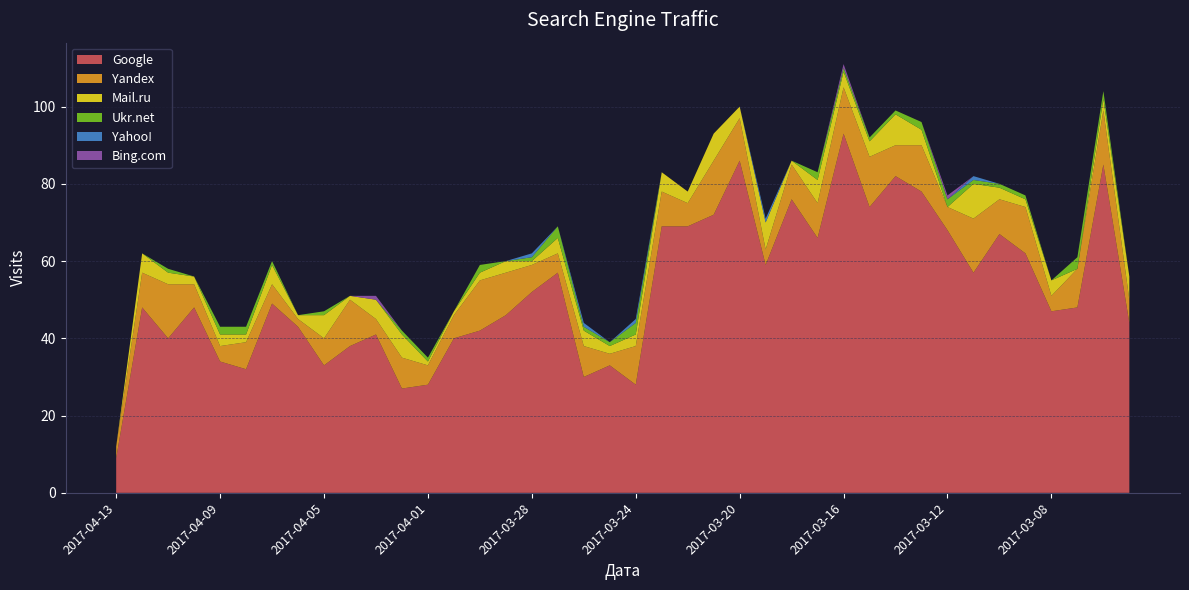

Reading left to right, what are all the values shown in this chart?

Google: 9	48	40	48	34	32	49	43	33	38	41	27	28	40	42	46	52	57	30	33	28	69	69	72	86	59	76	66	93	74	82	78	68	57	67	62	47	48	85	44
Yandex: 3	9	14	6	4	7	5	2	7	12	4	8	5	6	13	11	7	5	8	3	10	9	6	14	11	4	9	9	12	13	8	12	6	14	9	12	4	10	14	6
Mail.ru: 0	5	3	2	3	2	5	1	6	1	5	6	1	1	2	3	1	4	4	2	3	5	3	7	3	7	1	6	4	4	8	4	0	9	3	2	4	0	3	6
Ukr.net: 0	0	1	0	2	2	1	0	1	0	0	1	1	0	2	0	1	3	1	1	3	0	0	0	0	0	0	2	1	1	1	2	2	1	1	1	0	3	2	0
Yahoo!: 0	0	0	0	0	0	0	0	0	0	0	0	0	0	0	0	1	0	1	0	1	0	0	0	0	1	0	0	0	0	0	0	0	1	0	0	0	0	0	0
Bing.com: 0	0	0	0	0	0	0	0	0	0	1	0	0	0	0	0	0	0	0	0	0	0	0	0	0	0	0	0	1	0	0	0	1	0	0	0	0	0	0	0